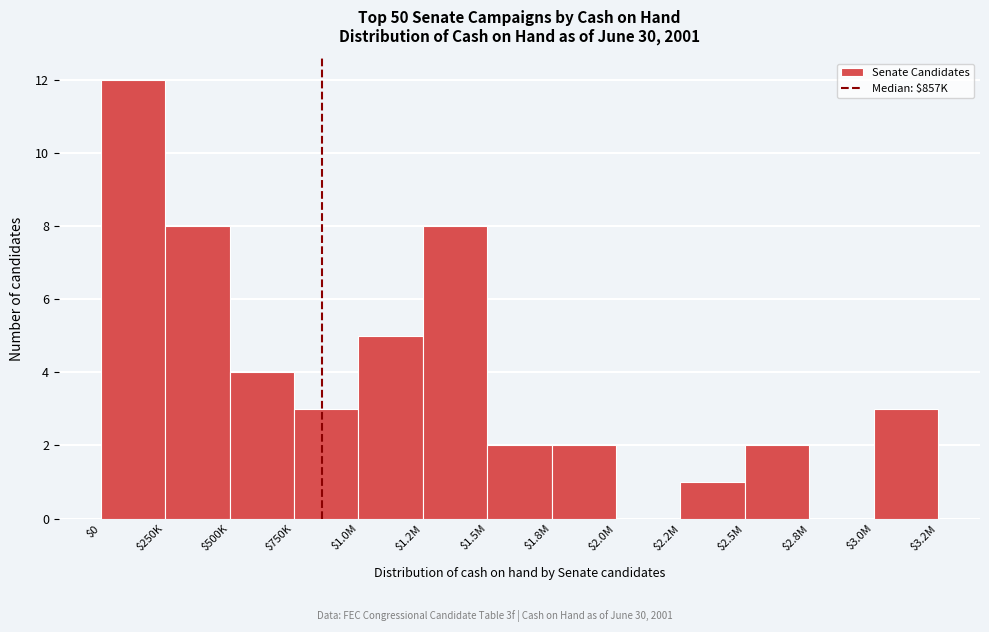

The value at $1.5M is 3. True or false?

False